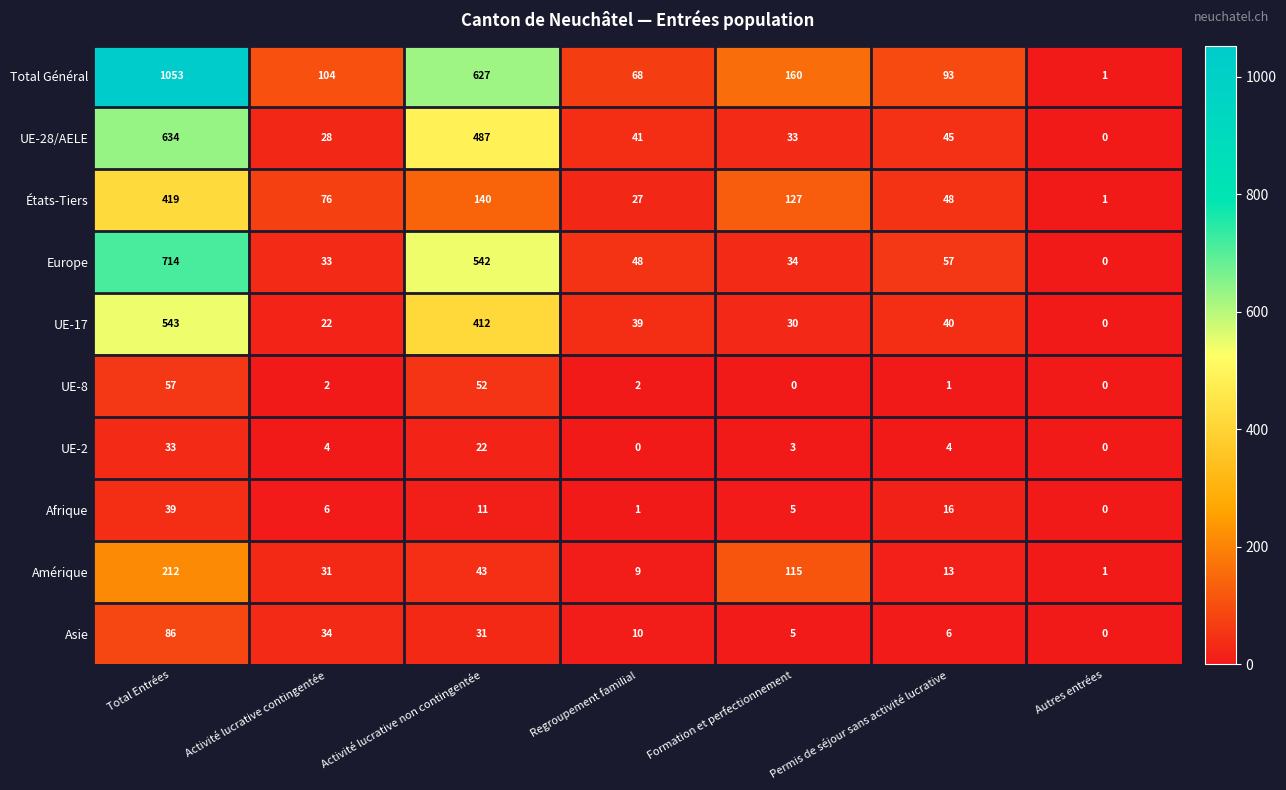

At which category is the sum across all series the highest?

Total Entrées